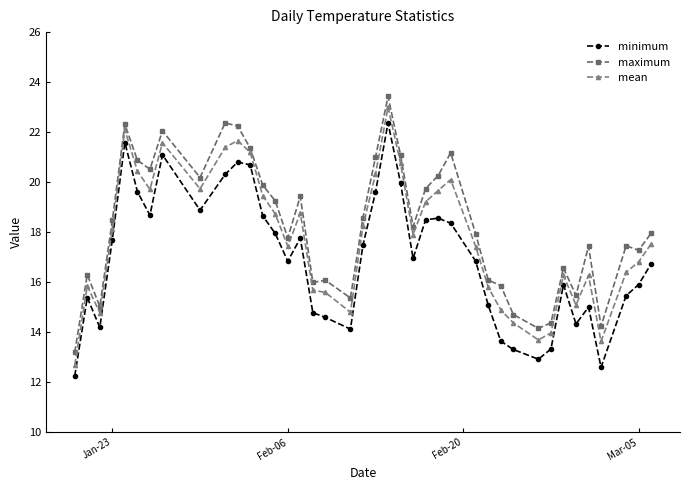

Rank the series by their maximum value, from highest to lowest.

maximum, mean, minimum